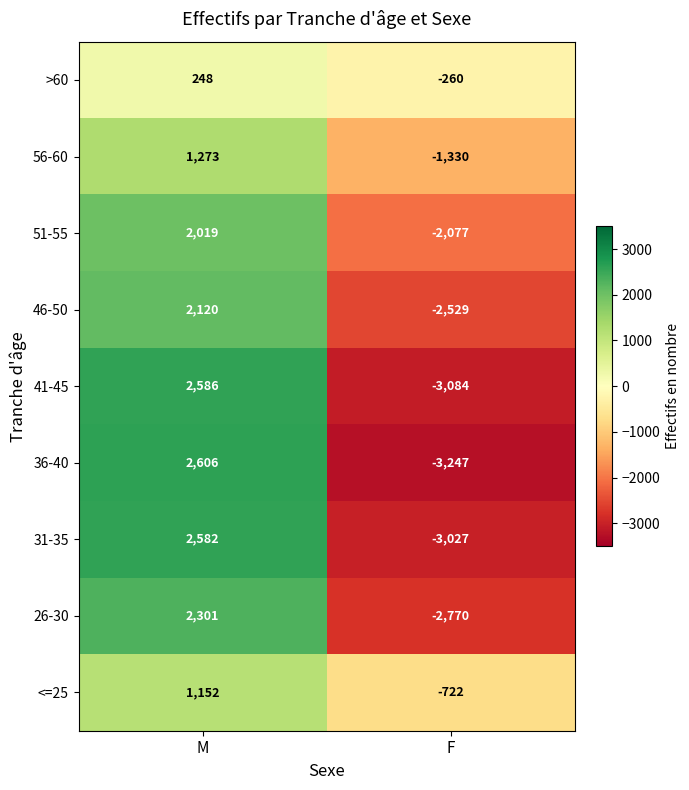

What is the sum of all >60 values?

-12